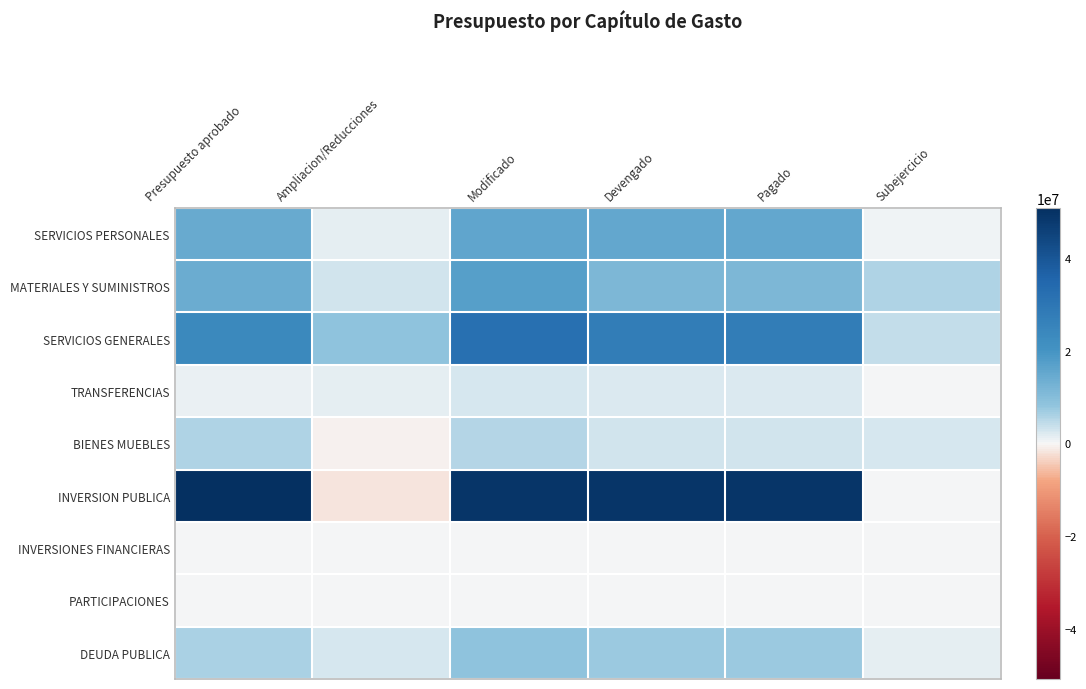

Rank the series by their maximum value, from highest to lowest.

INVERSION PUBLICA, SERVICIOS GENERALES, MATERIALES Y SUMINISTROS, SERVICIOS PERSONALES, DEUDA PUBLICA, BIENES MUEBLES, TRANSFERENCIAS, INVERSIONES FINANCIERAS, PARTICIPACIONES